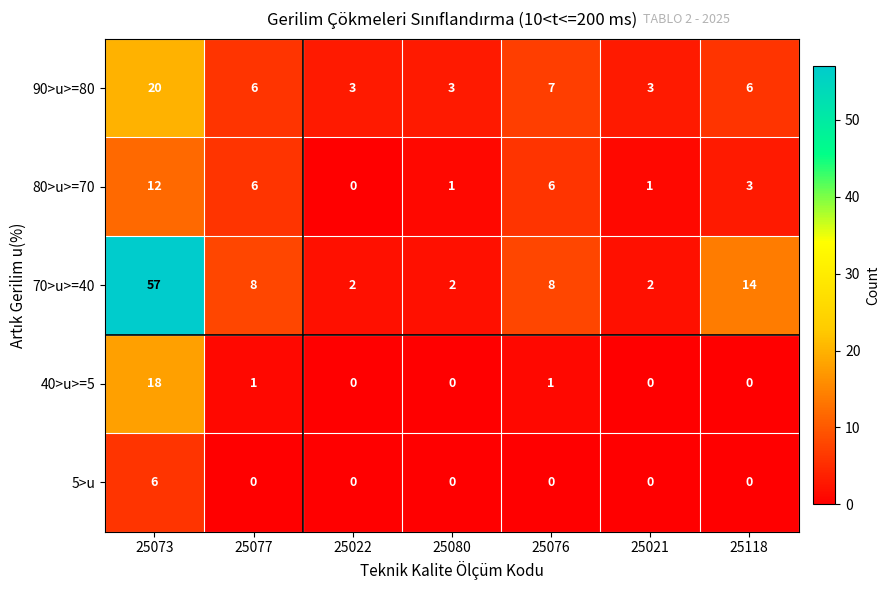

What is the lowest value of the 90>u>=80 series?

3